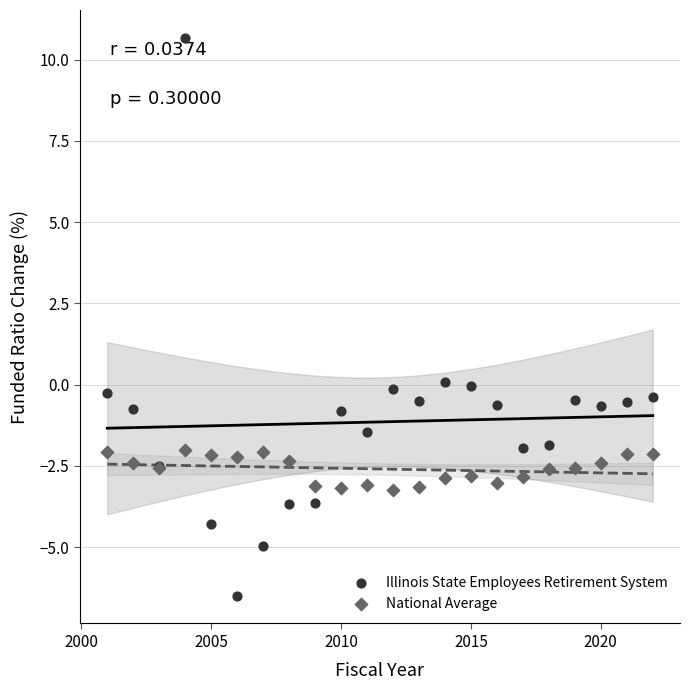

Which series has the widest spread of Y values?

Illinois State Employees Retirement System